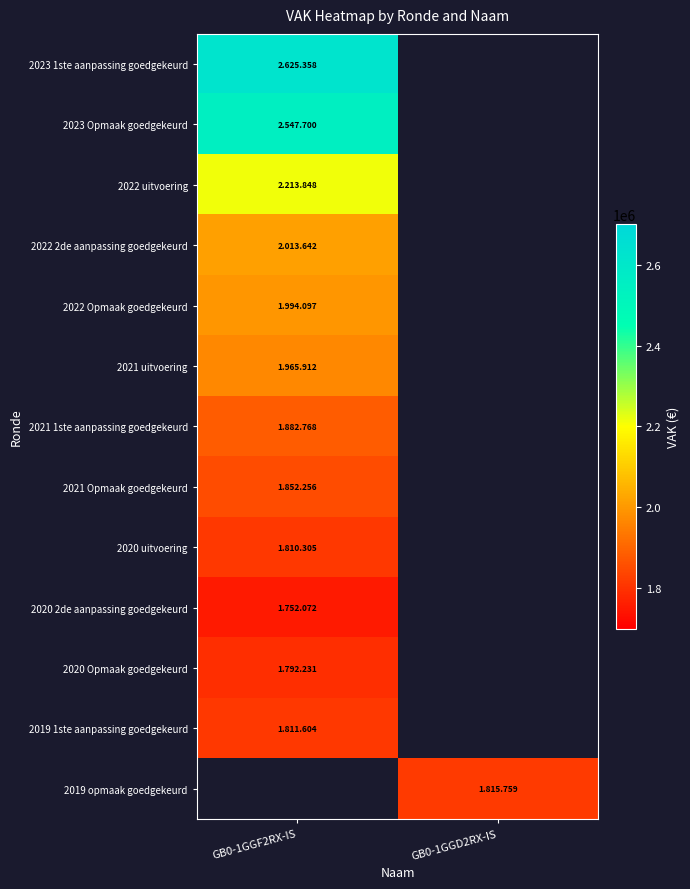

Which has a higher value, GB0-1GGF2RX-IS or GB0-1GGD2RX-IS?

GB0-1GGD2RX-IS